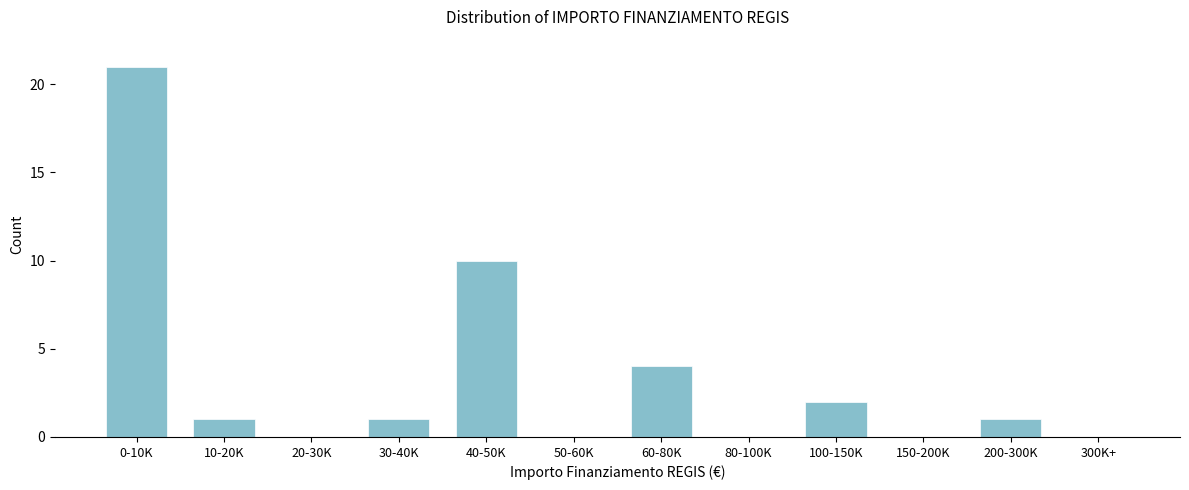

Reading left to right, what are all the values shown in this chart?

0-10K=21	10-20K=1	20-30K=0	30-40K=1	40-50K=10	50-60K=0	60-80K=4	80-100K=0	100-150K=2	150-200K=0	200-300K=1	300K+=0